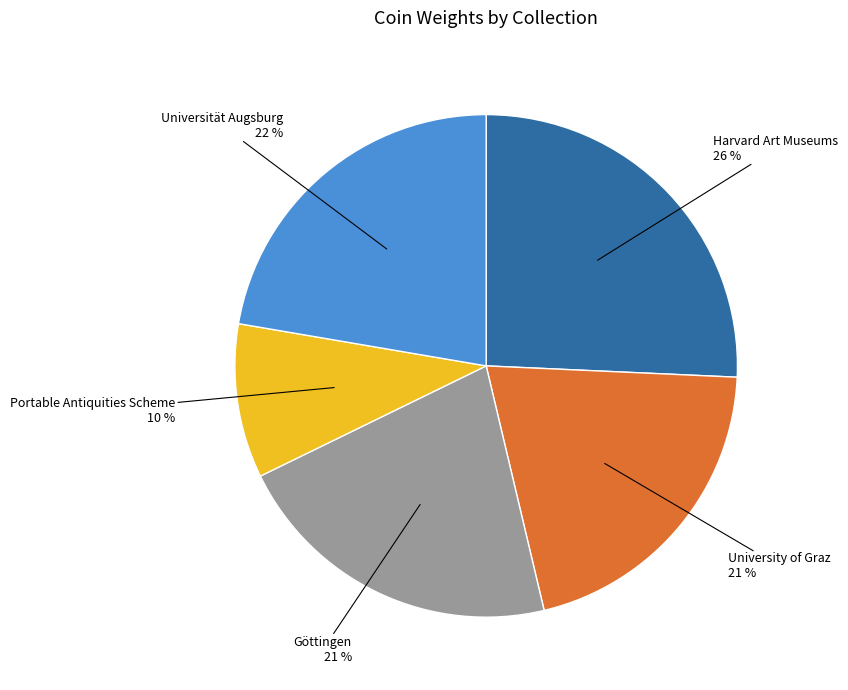

How many slices are in this pie chart?

5